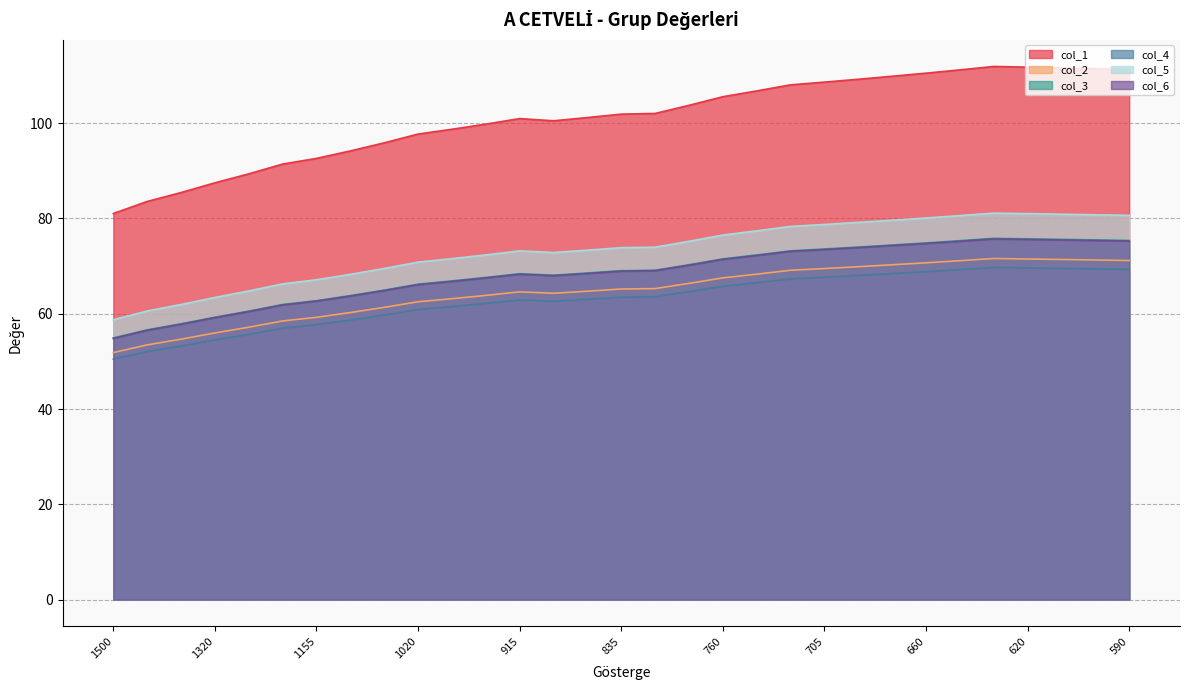

What is the difference between the maximum and second lowest values in the col_1 series?

28.3